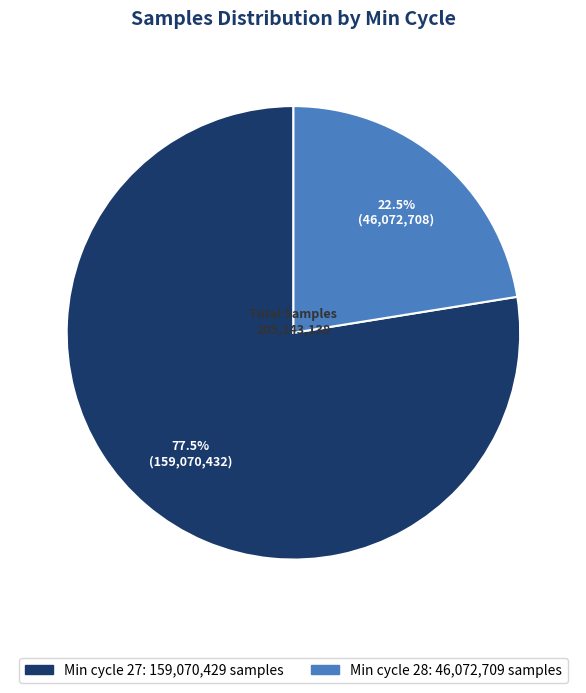

Is there any slice that represents more than half of the pie?

Yes